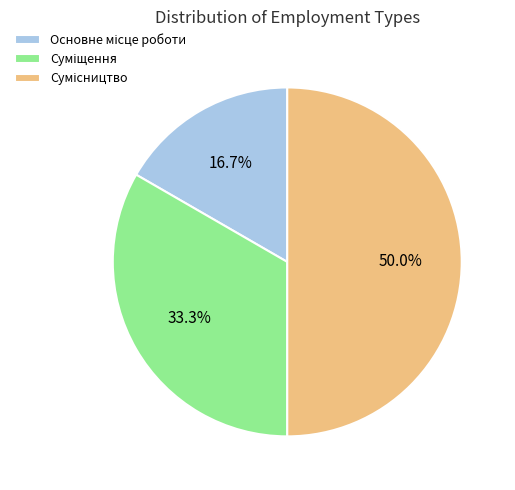

Which slice is the smallest?

Основне місце роботи